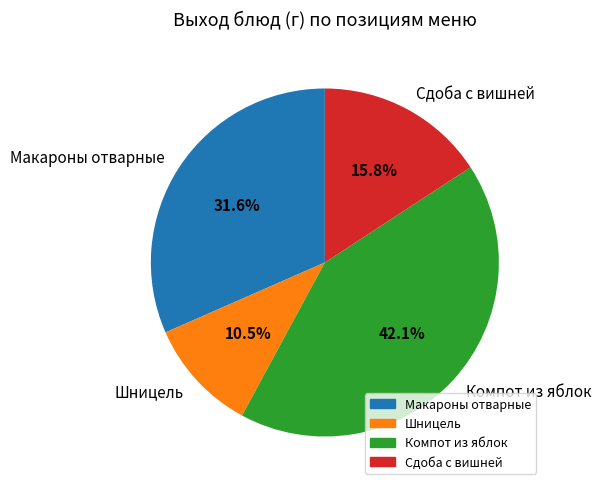

How many slices are in this pie chart?

4